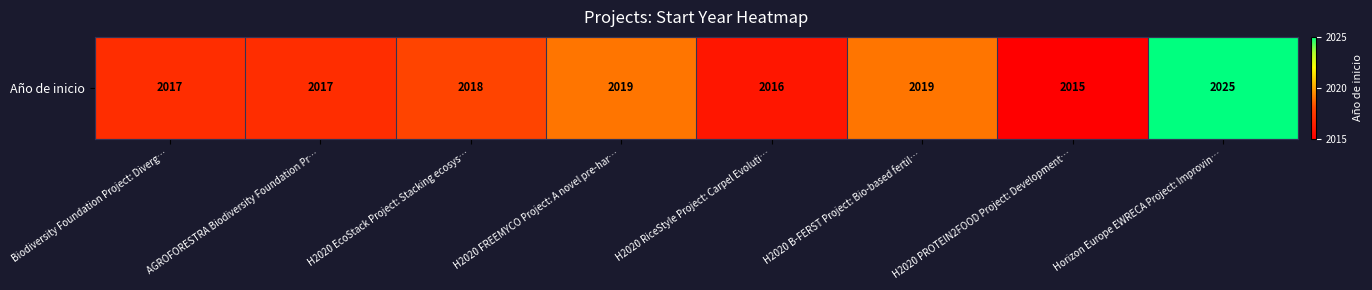

Reading right to left, extract all data points from this chart.

Horizon Europe EWRECA Project: Improvin…=2025	H2020 PROTEIN2FOOD Project: Development…=2015	H2020 B-FERST Project: Bio-based fertil…=2019	H2020 RiceStyle Project: Carpel Evoluti…=2016	H2020 FREEMYCO Project: A novel pre-har…=2019	H2020 EcoStack Project: Stacking ecosys…=2018	AGROFORESTRA Biodiversity Foundation Pr…=2017	Biodiversity Foundation Project: Diverg…=2017